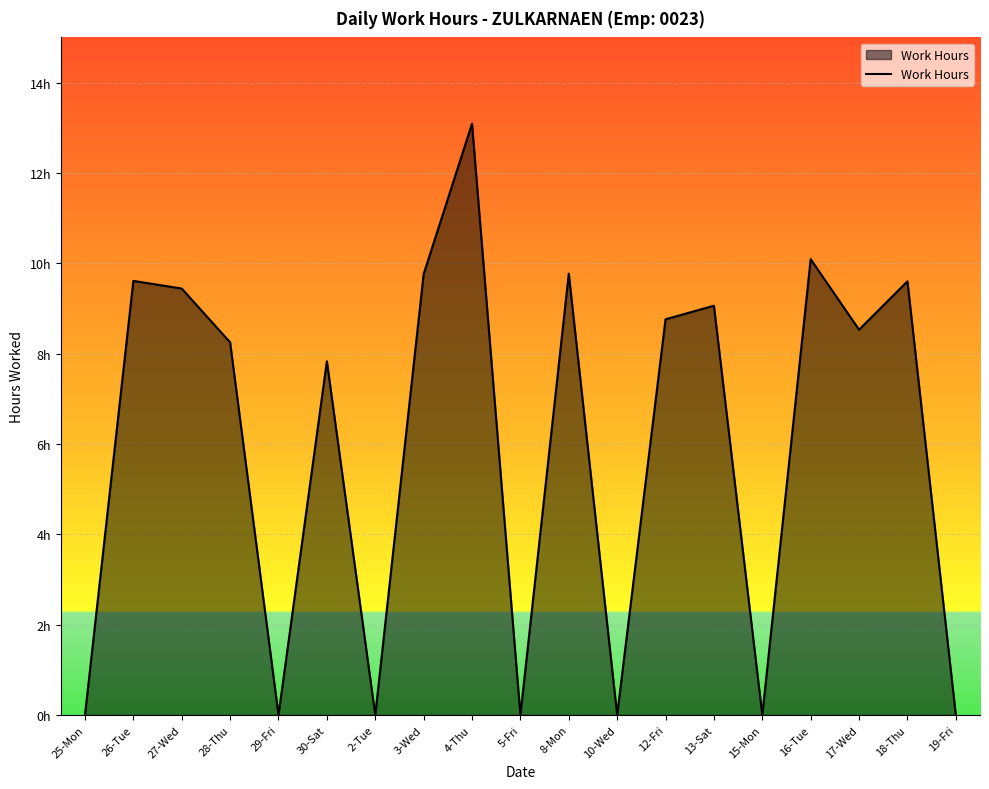

Does the chart display data point markers on the line(s)?

No